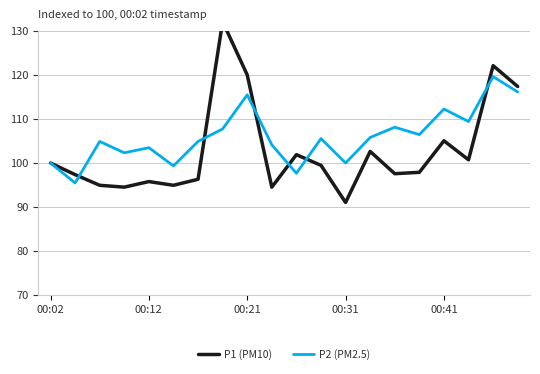

The P2 (PM2.5) series shows 115.5 at 00:21. True or false?

True